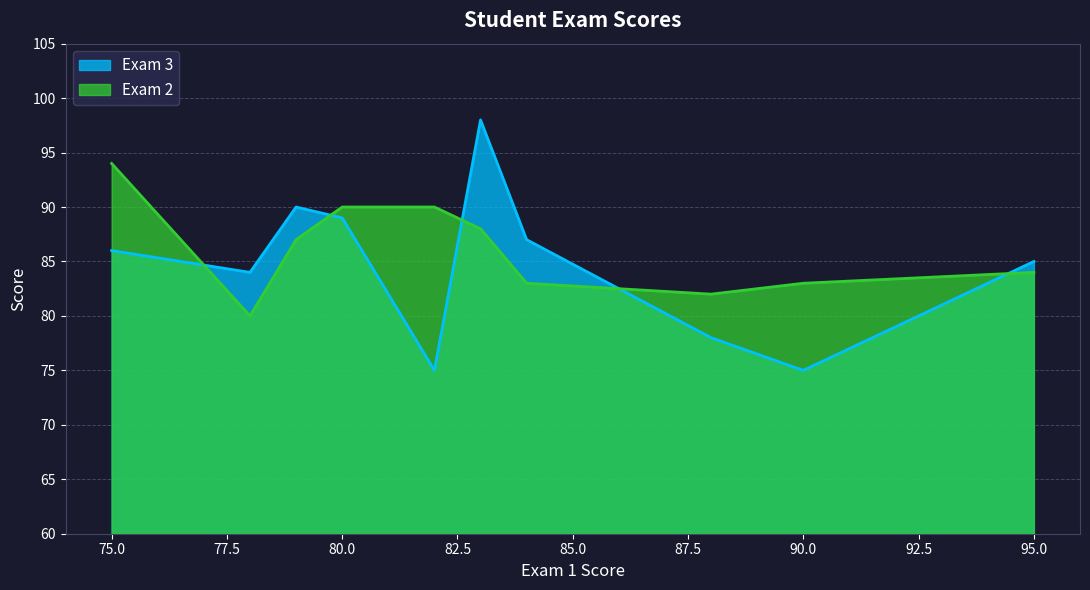

Which category has the highest value in the Exam 2 series?

75.0